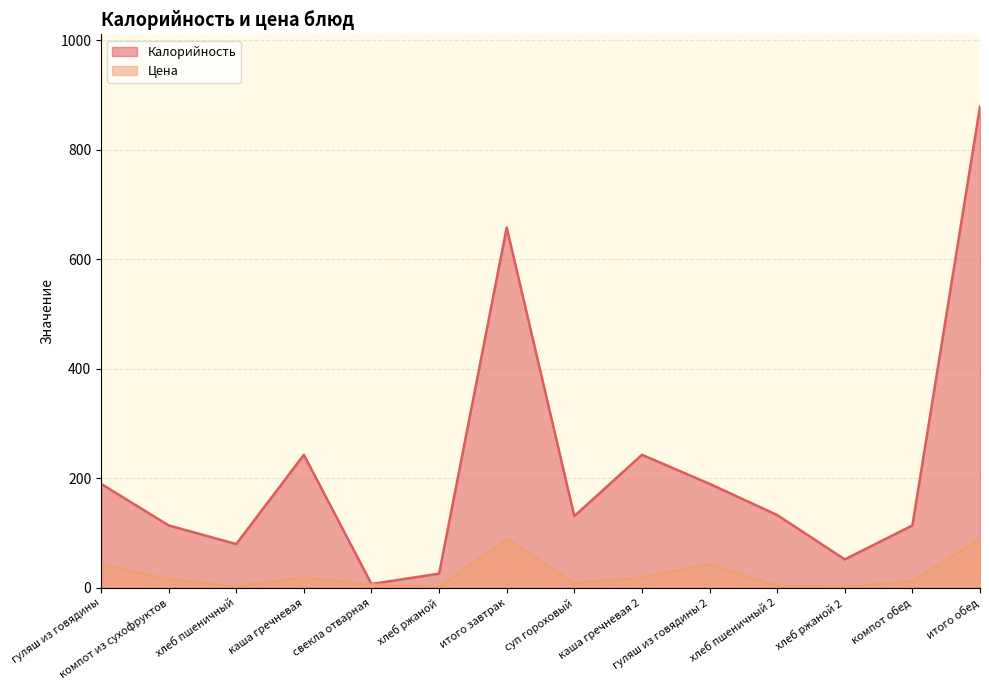

True or false: Цена and Калорийность intersect in this chart.

False